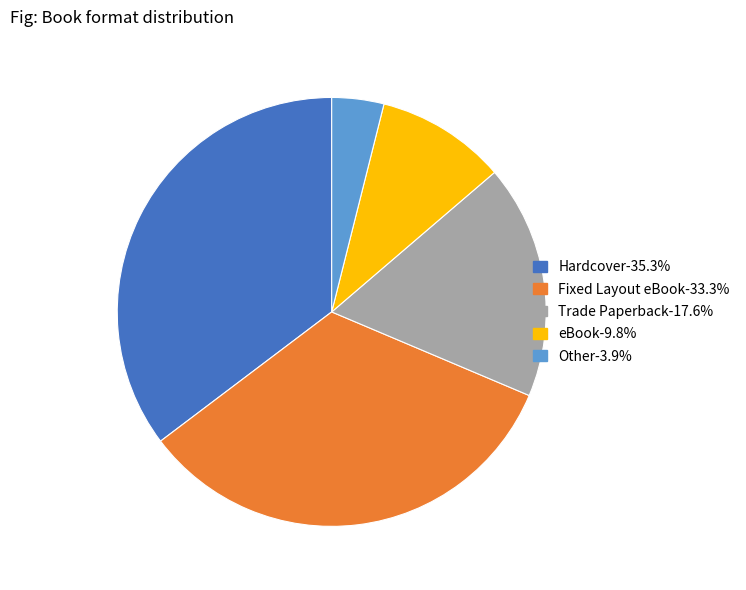

How many slices are in this pie chart?

5